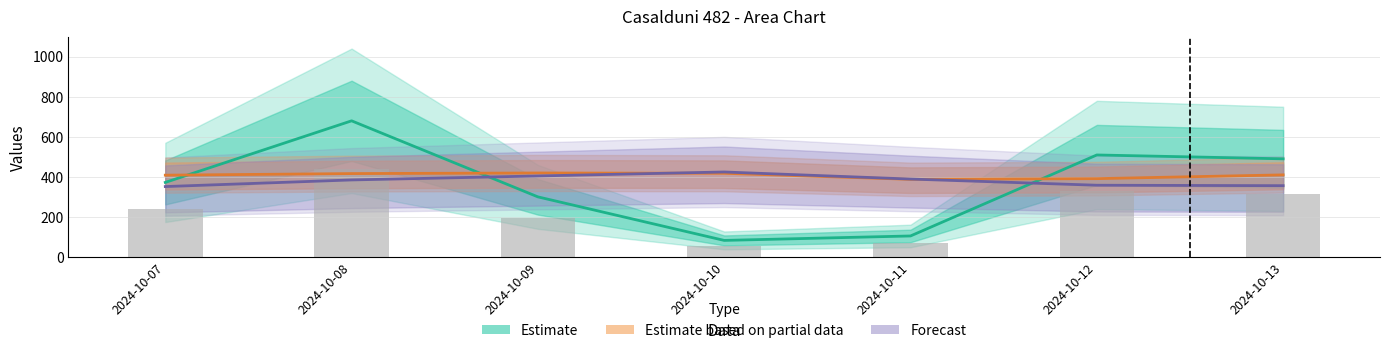

Is the value of Raw values at 2024-10-08 greater than the value of Partial data line at 2024-10-08?

Yes